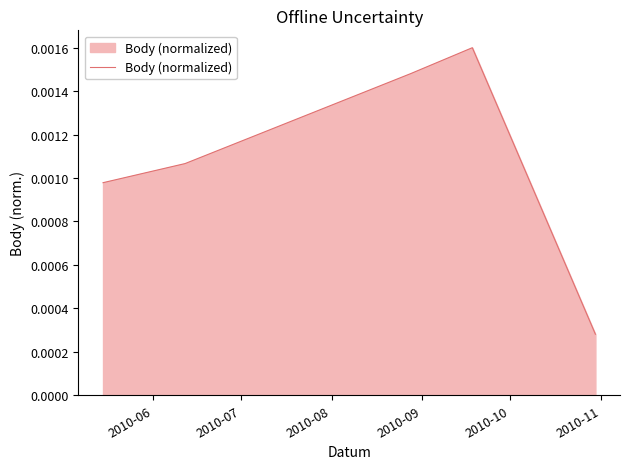

How many values are between 0 and 1?

5